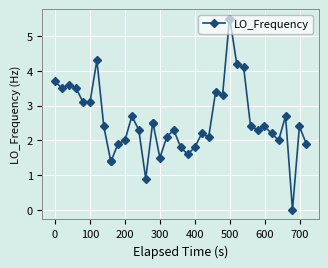

What is the value of the 1st point from the left?

3.7